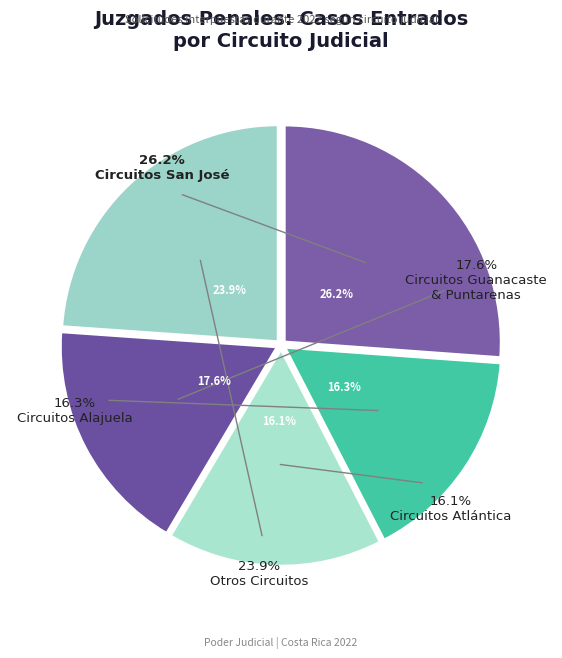

Do I Circuito San José and II Circuito Guanacaste together represent more than half of the pie?

No